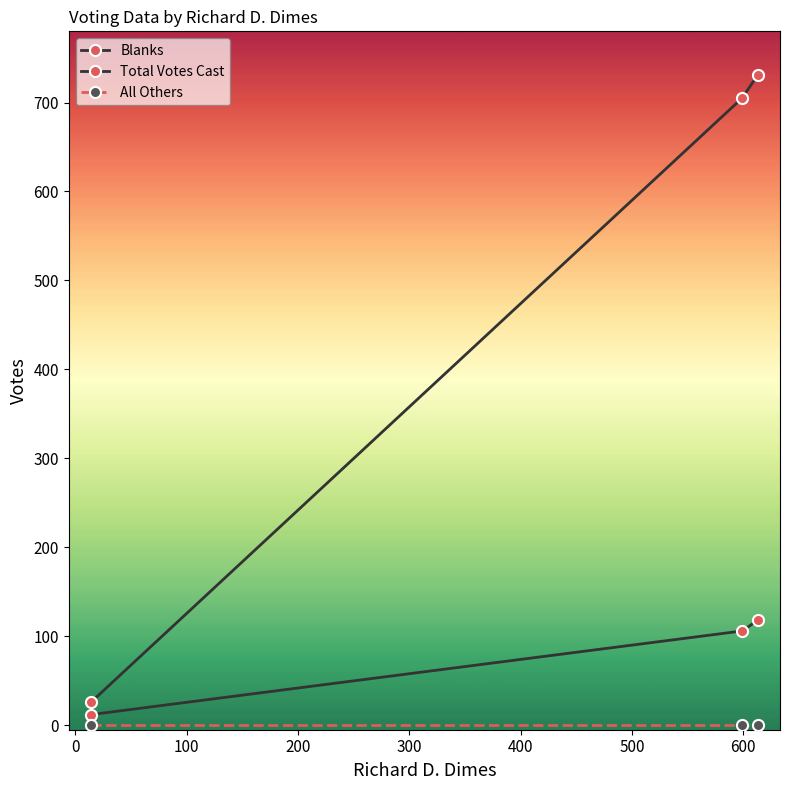

Does the chart have visible grid lines?

No